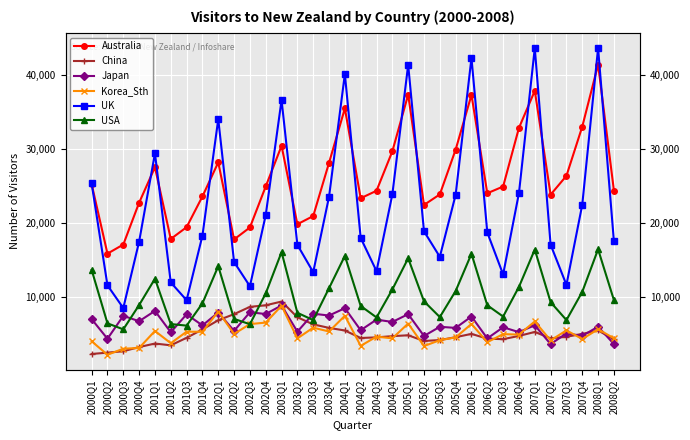

What is the sum of all Australia values?

891720